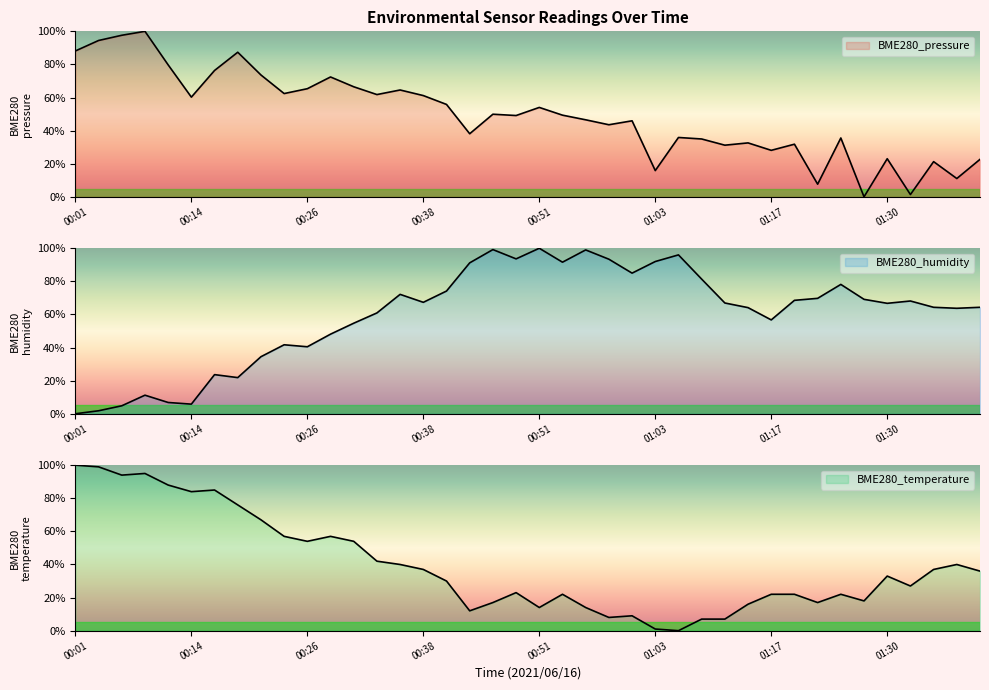

How many data points does each series have?

40